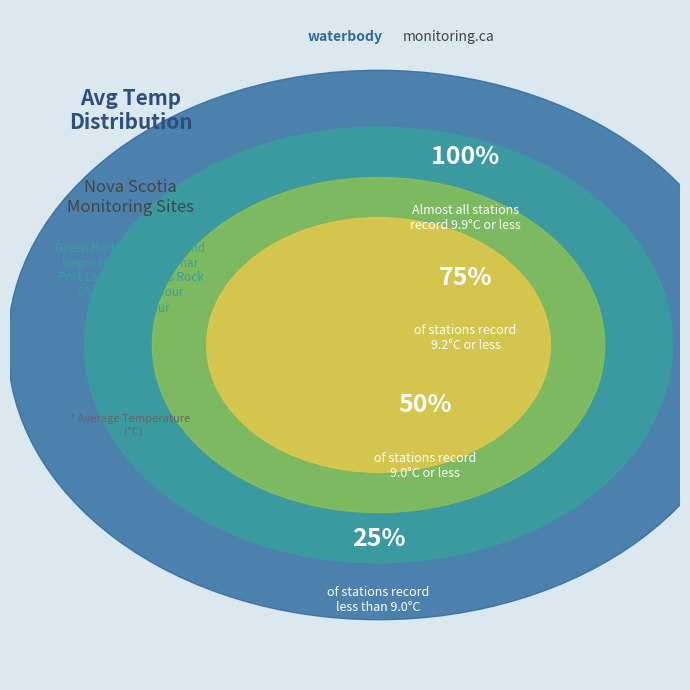

What portion of the pie excludes Negro Harbour-Ingomar?

81.0%